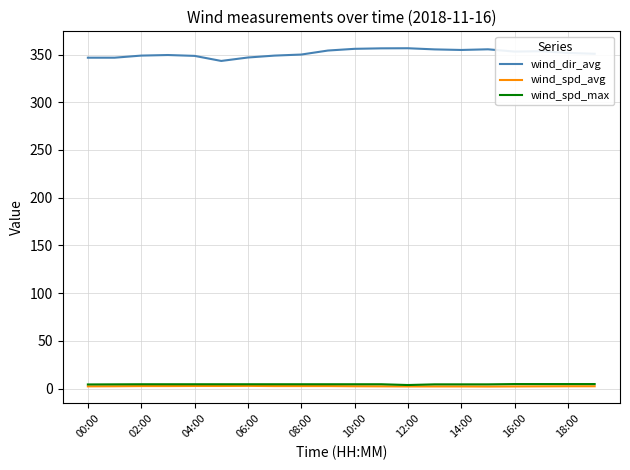

True or false: wind_spd_max and wind_dir_avg intersect in this chart.

False